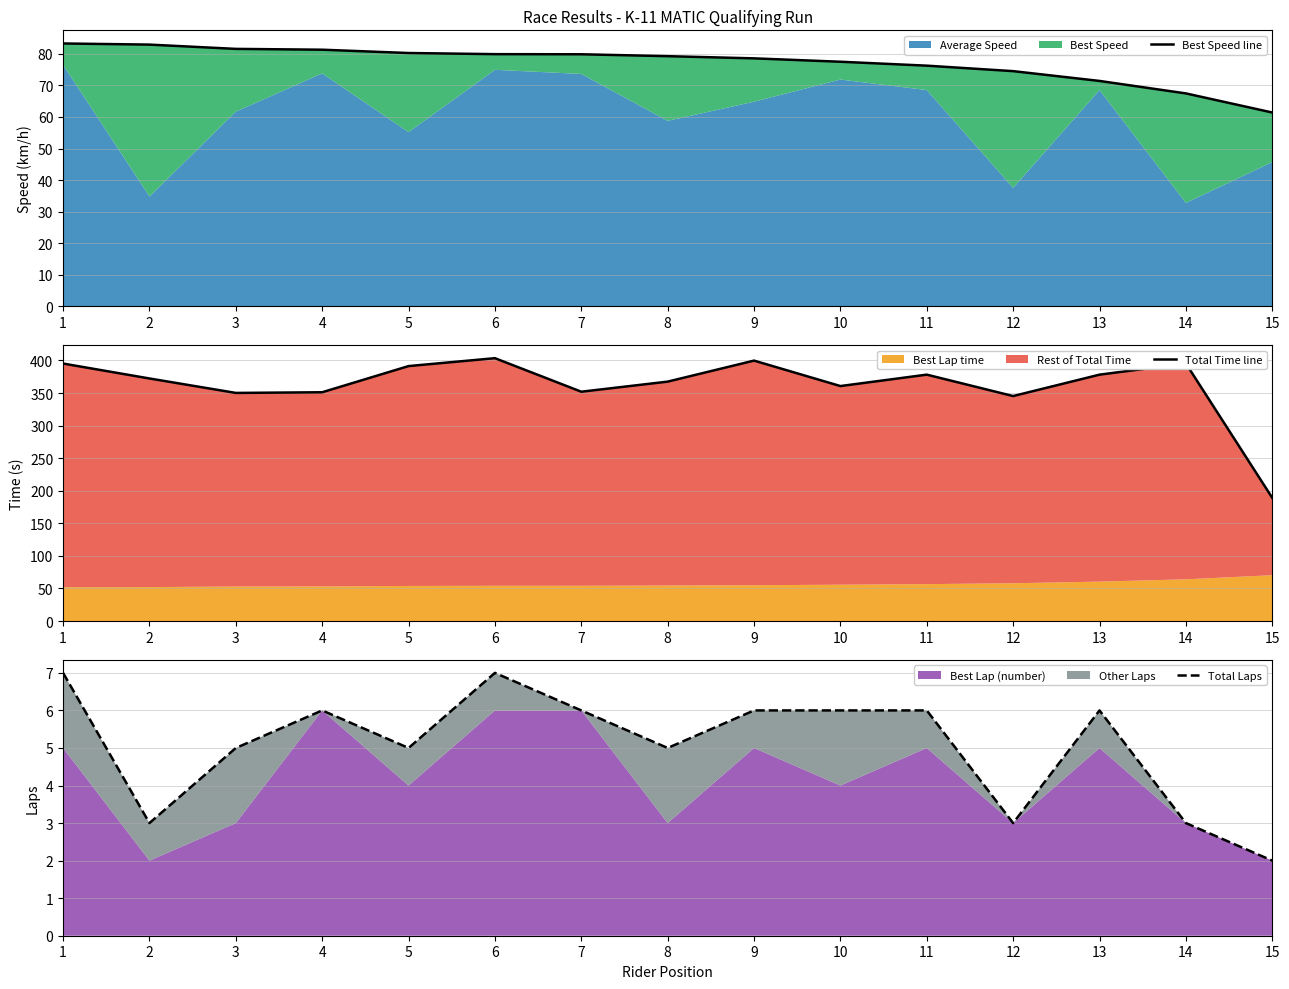

At which label does Total Time line reach its peak?

6